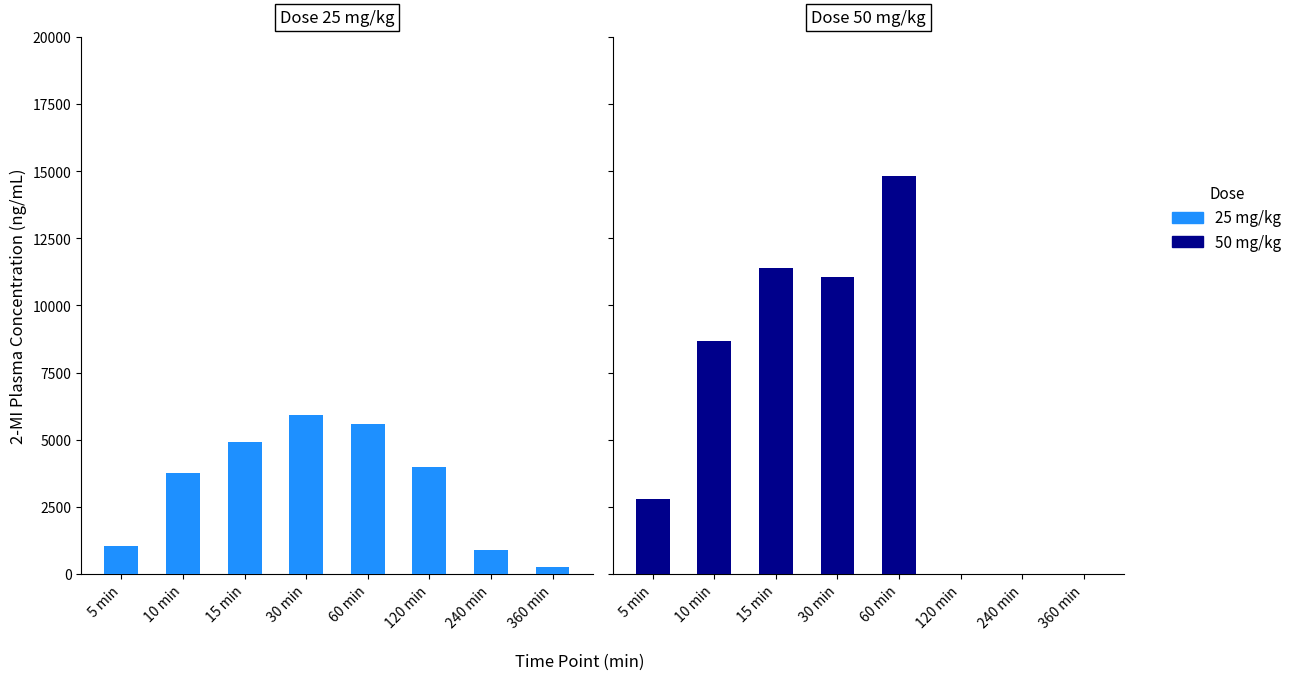

At which label does Dose 50 mg/kg first exceed 8666?

10 min